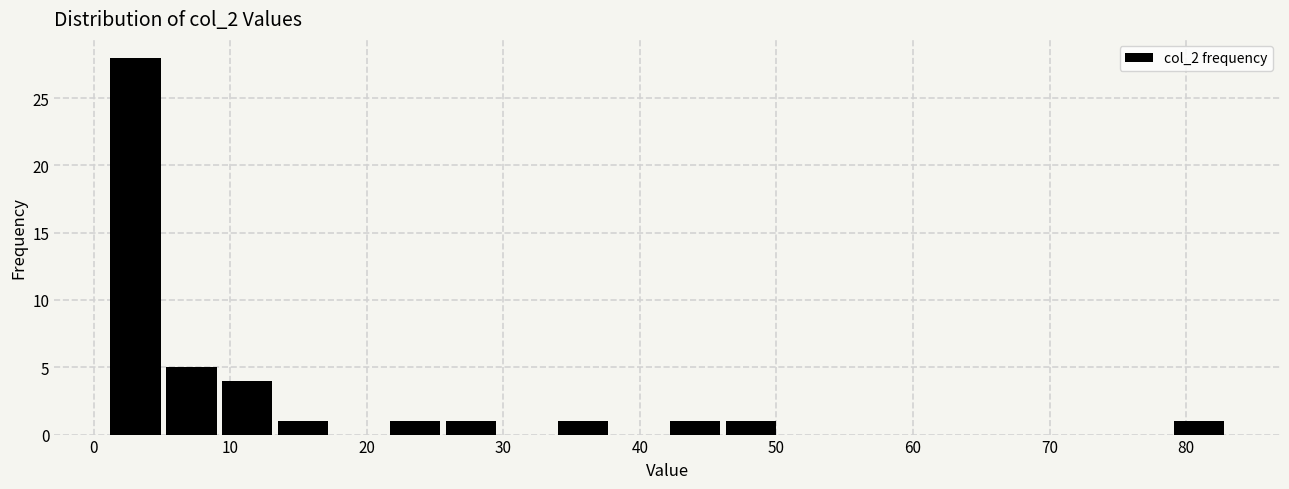

Reading left to right, list every bar in this chart as the range it spans on the x-axis followed by its height. Neither the bar edges nor the heights are printed on the chart, so give them approximately, as read against the axes.

1.0 to 5.1: 28
5.1 to 9.2: 5
9.2 to 13.3: 4
13.3 to 17.4: 1
17.4 to 21.5: 0
21.5 to 25.6: 1
25.6 to 29.7: 1
29.7 to 33.8: 0
33.8 to 37.9: 1
37.9 to 42.0: 0
42.0 to 46.1: 1
46.1 to 50.2: 1
50.2 to 54.3: 0
54.3 to 58.4: 0
58.4 to 62.5: 0
62.5 to 66.6: 0
66.6 to 70.7: 0
70.7 to 74.8: 0
74.8 to 78.9: 0
78.9 to 83.0: 1